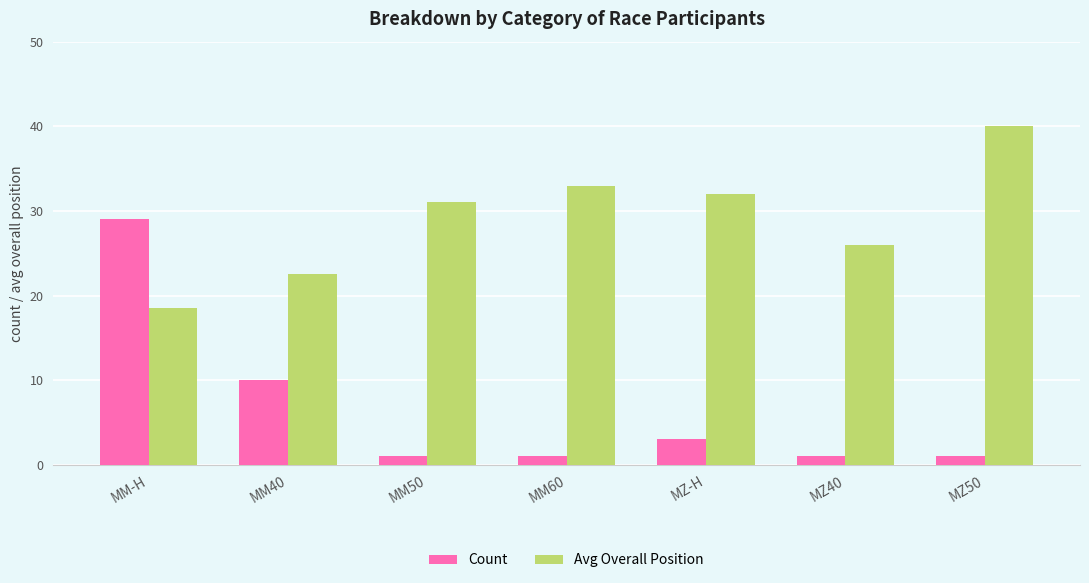

What is the total value across all series at MM40?

32.5